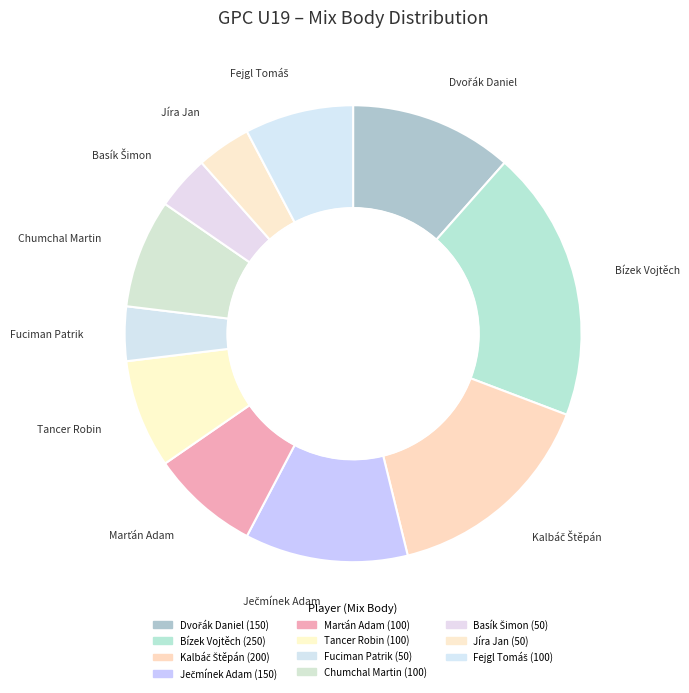

To the nearest percent, what percentage of the pie is Marťán Adam?

8%